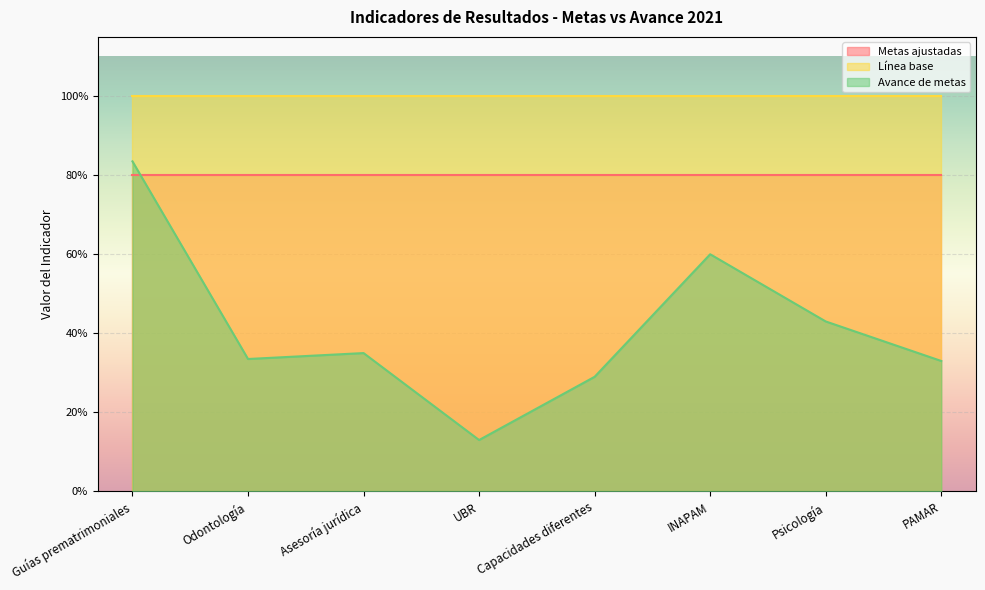

How many lines are shown in the chart?

3